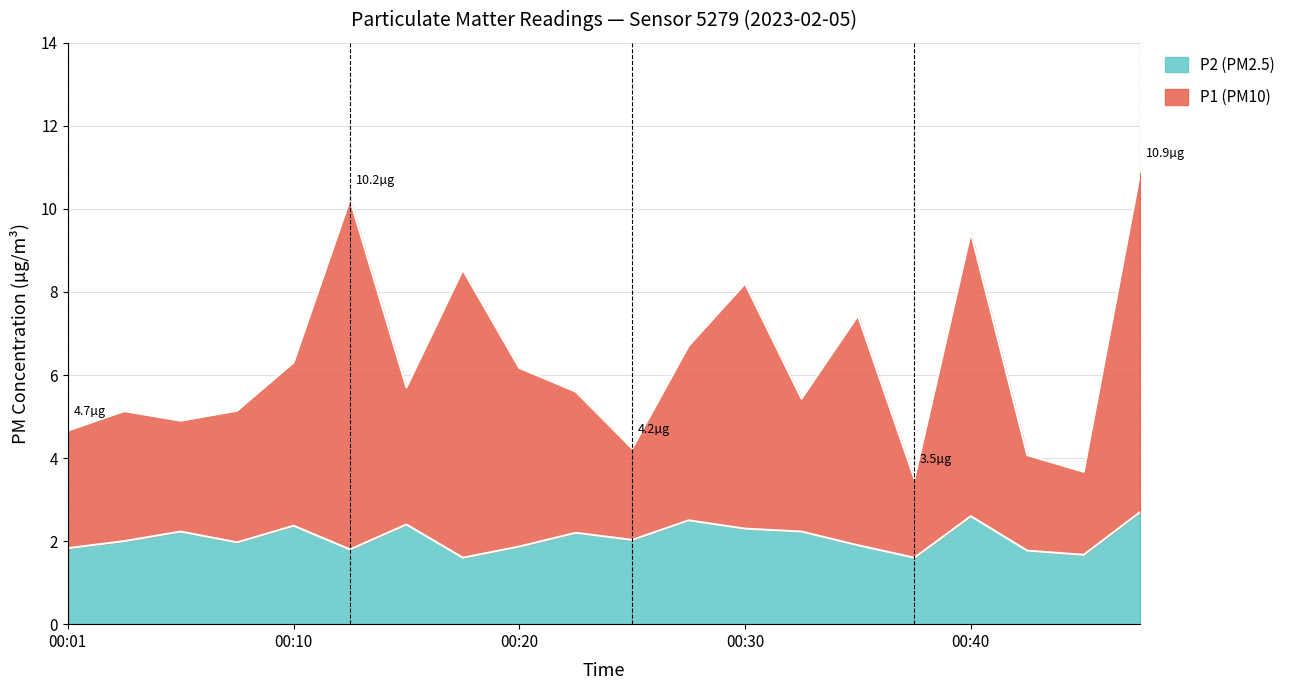

Reading left to right, transcribe all the data shown in this chart.

P1: 4.7	5.1	4.9	5.1	6.3	10.2	5.7	8.5	6.2	5.6	4.2	6.7	8.2	5.4	7.4	3.5	9.4	4.1	3.7	10.9
P2: 1.8	2.0	2.2	2.0	2.4	1.8	2.4	1.6	1.9	2.2	2.0	2.5	2.3	2.2	1.9	1.6	2.6	1.8	1.7	2.7